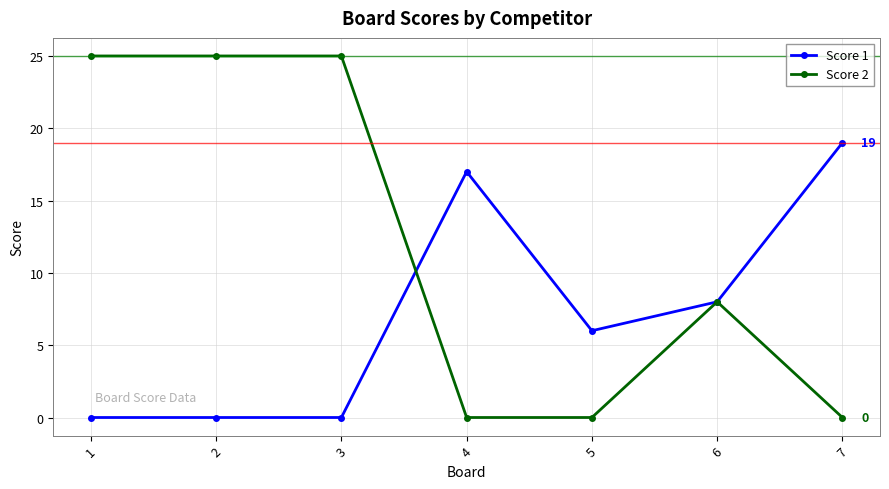

What is the value of the Score 2 point at the 3rd from the left?

25